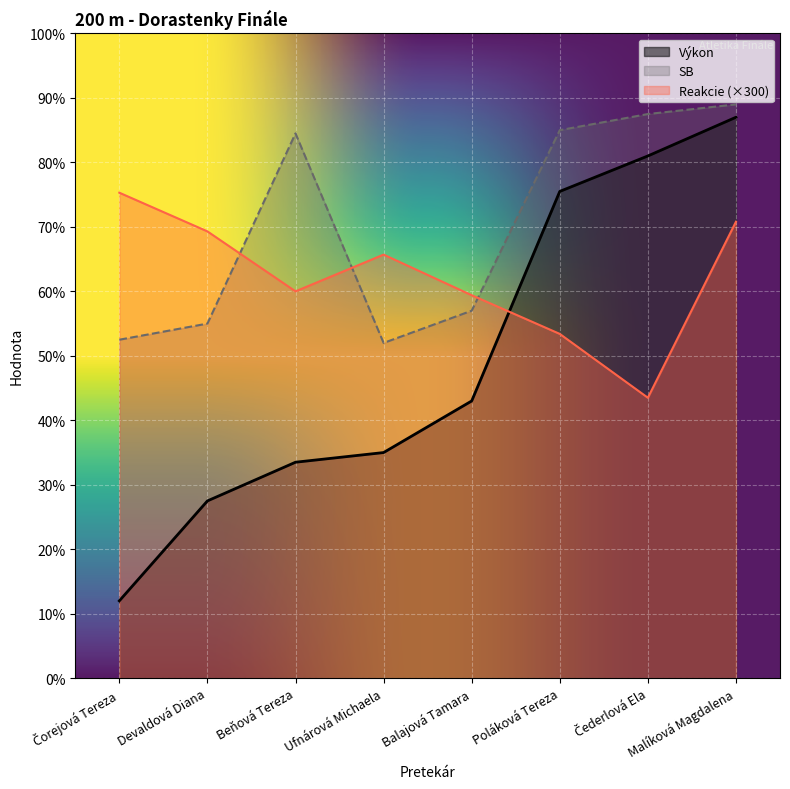

What is the smallest value displayed?

12.0